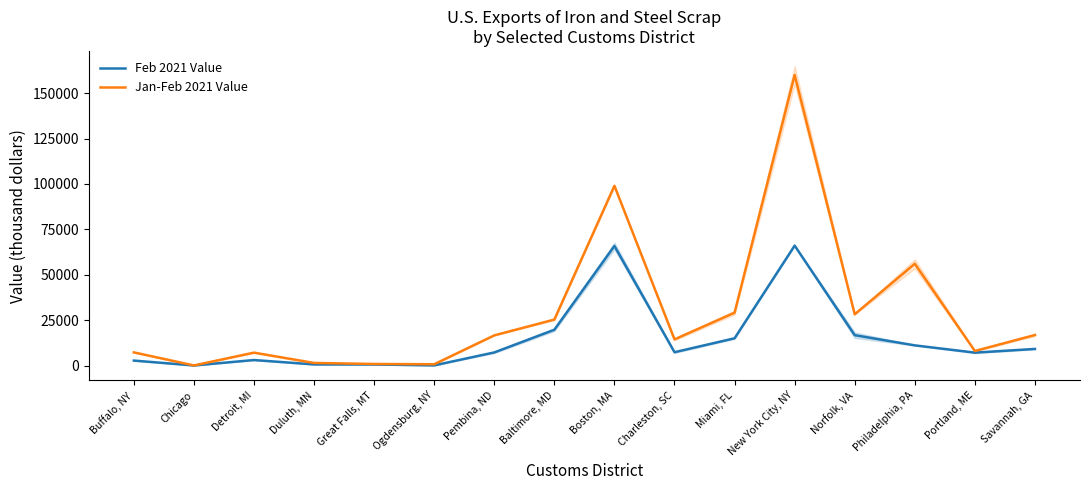

Where is the first local maximum for Feb 2021 Value?

Detroit, MI